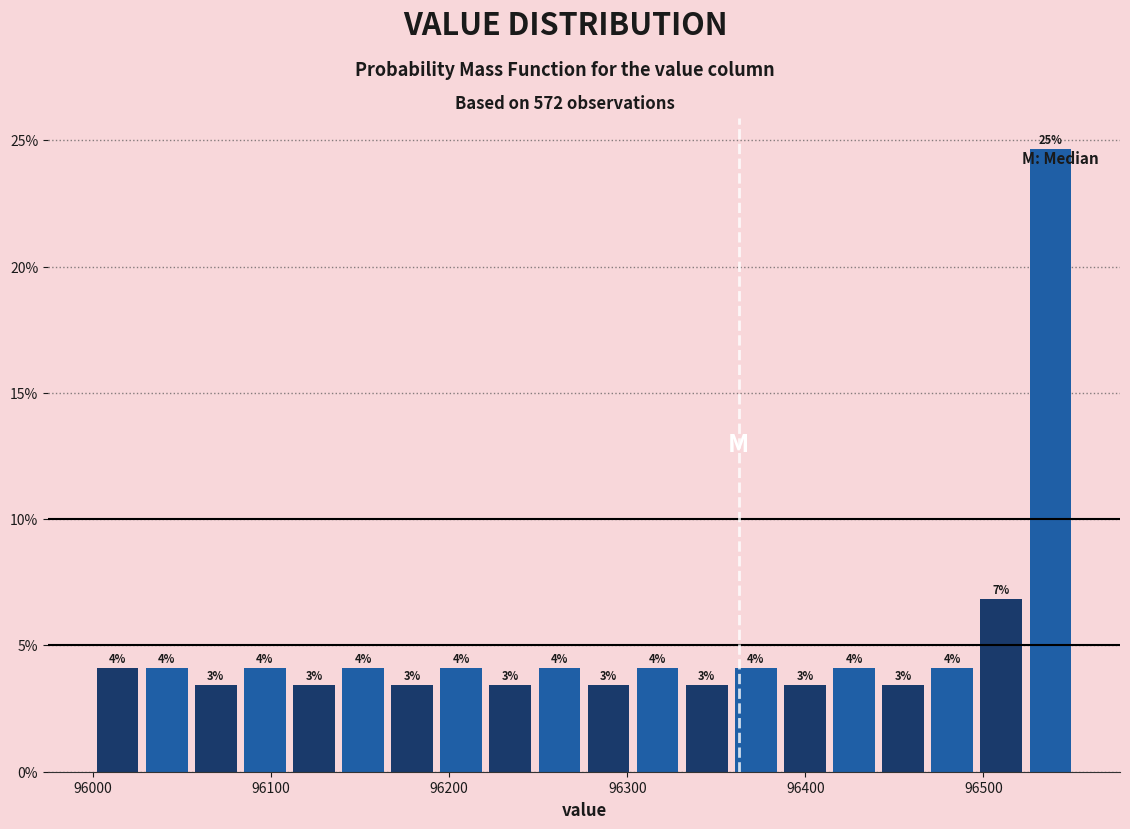

Around what value on the x-axis is the tallest bar? Give the approximate position of its centre, as read against the axis.

96540